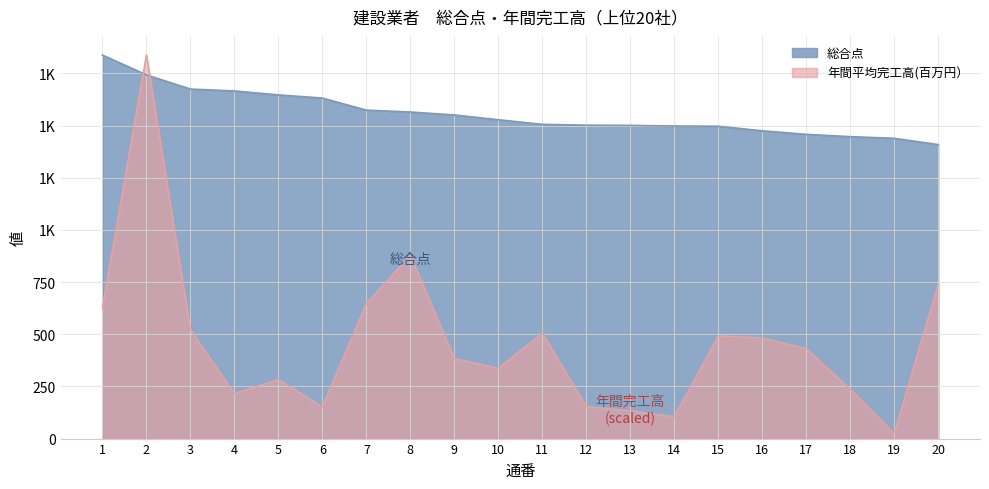

List the labels in order of 総合点 value, smallest first.

20, 19, 18, 17, 16, 15, 14, 13, 12, 11, 10, 9, 8, 7, 6, 5, 4, 3, 2, 1